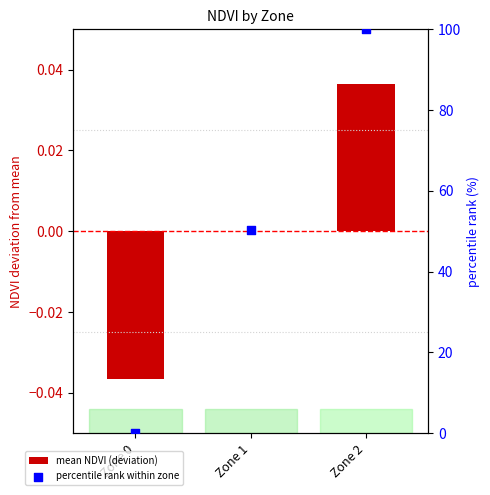

At how many categories does at least one series exceed 5?

2